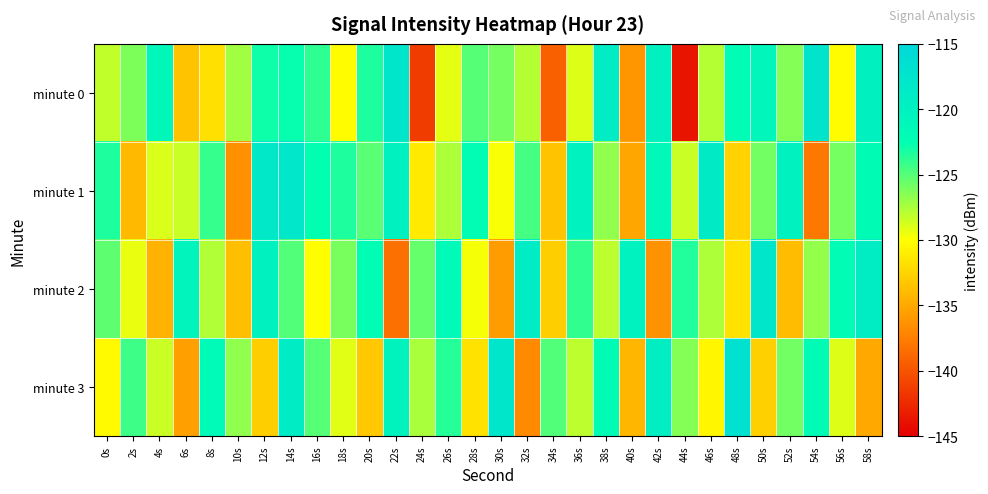

Between 30s and 56s, which series saw the biggest shift?

minute 2